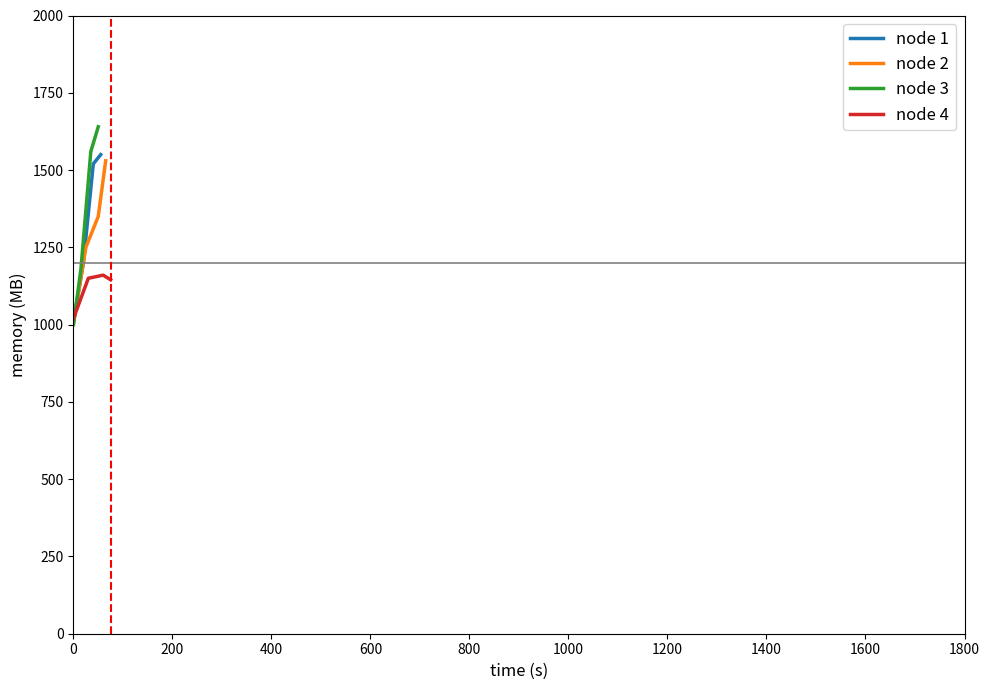

What is the approximate value of node 3 at 0, to the nearest 10?

1000